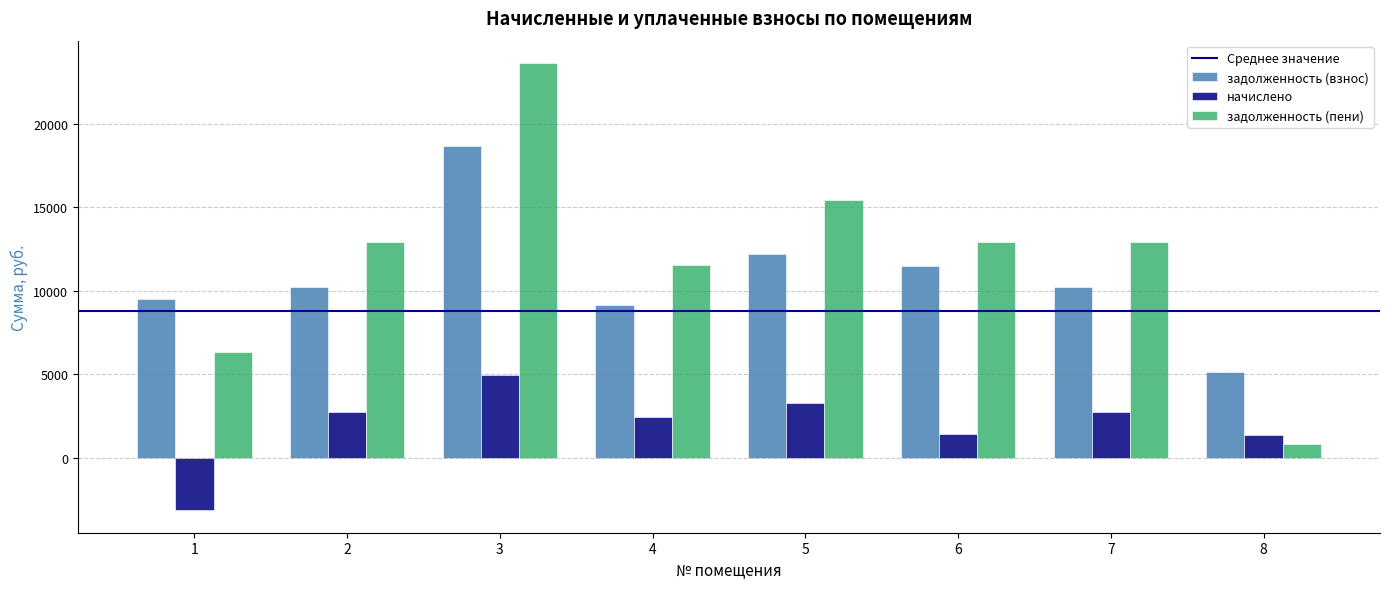

What is the minimum value for начислено?

-3167.2